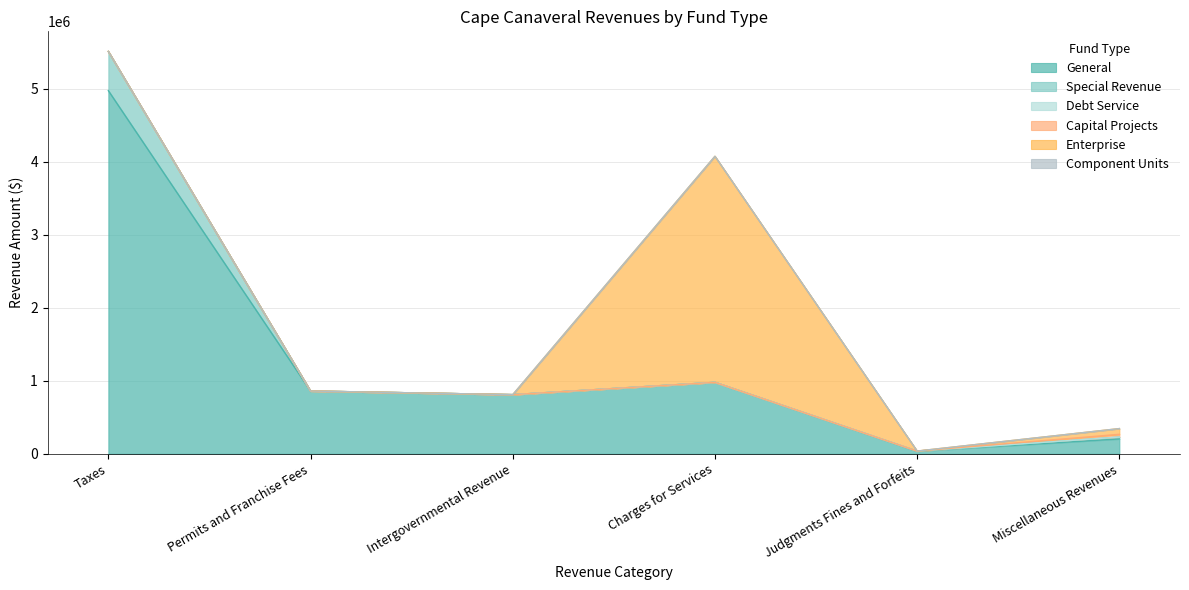

How many data points does each series have?

6